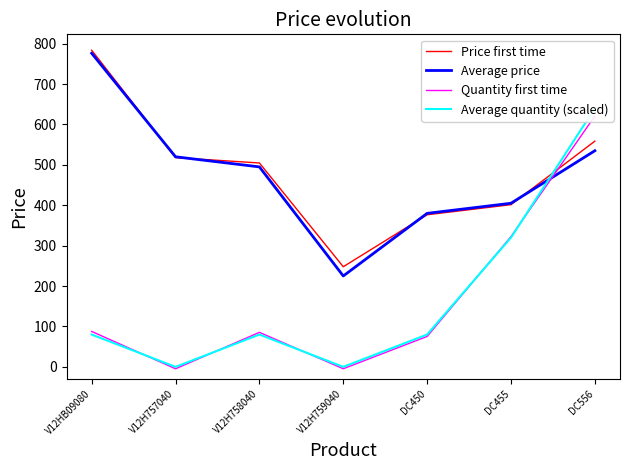

What is the label of the 1st point from the left?

V12HB09080